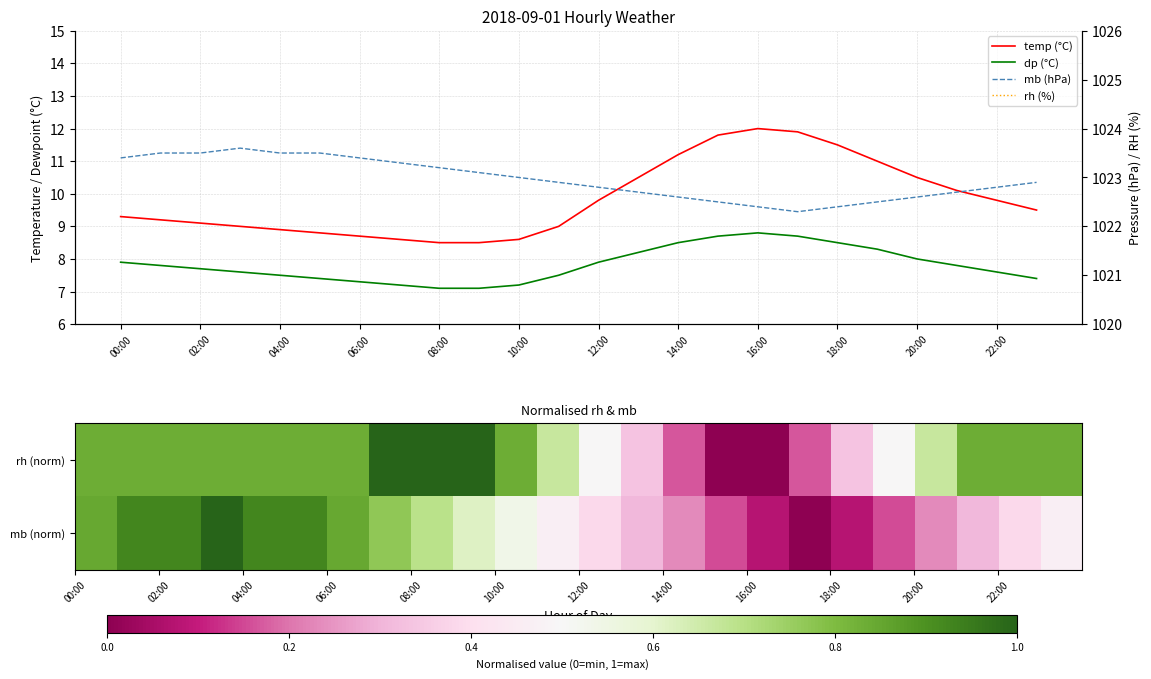

True or false: rh (%) and mb (hPa) cross at least once.

False